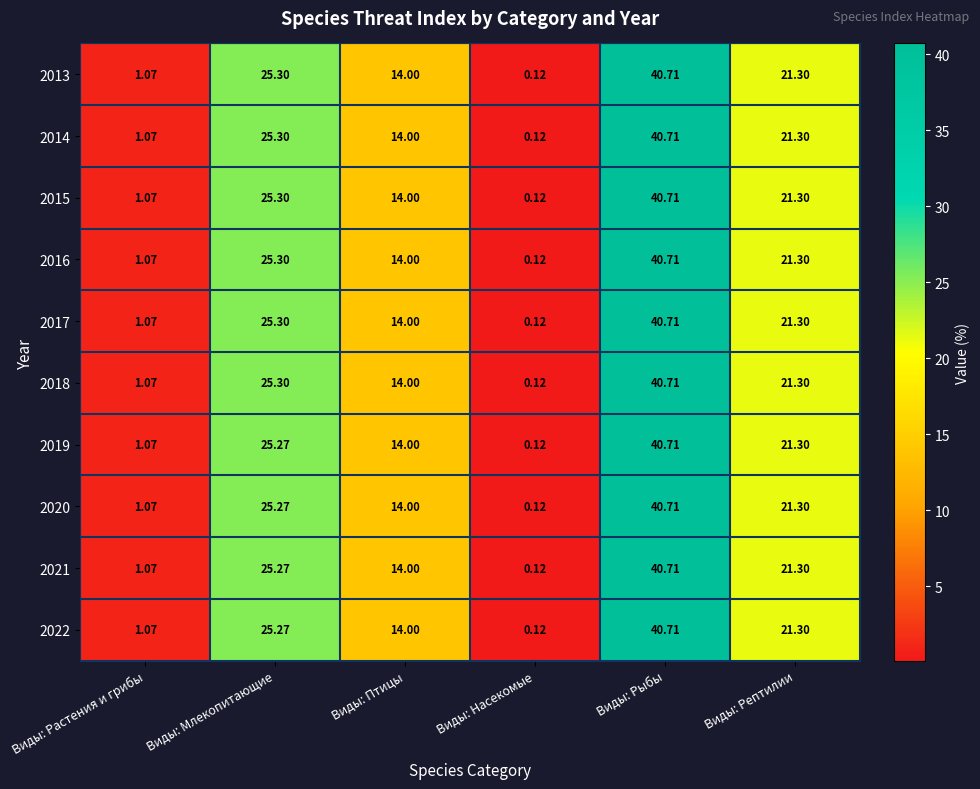

How many data points in 2022 are above 21?

3